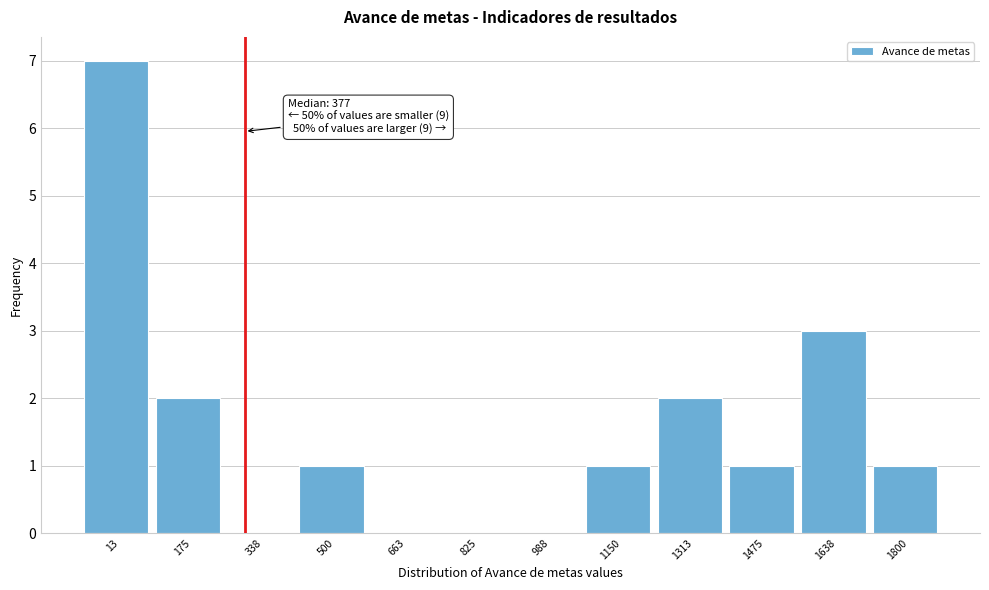

Reading left to right, extract all data points from this chart.

13=7	175=2	338=0	500=1	663=0	825=0	988=0	1150=1	1313=2	1475=1	1638=3	1800=1